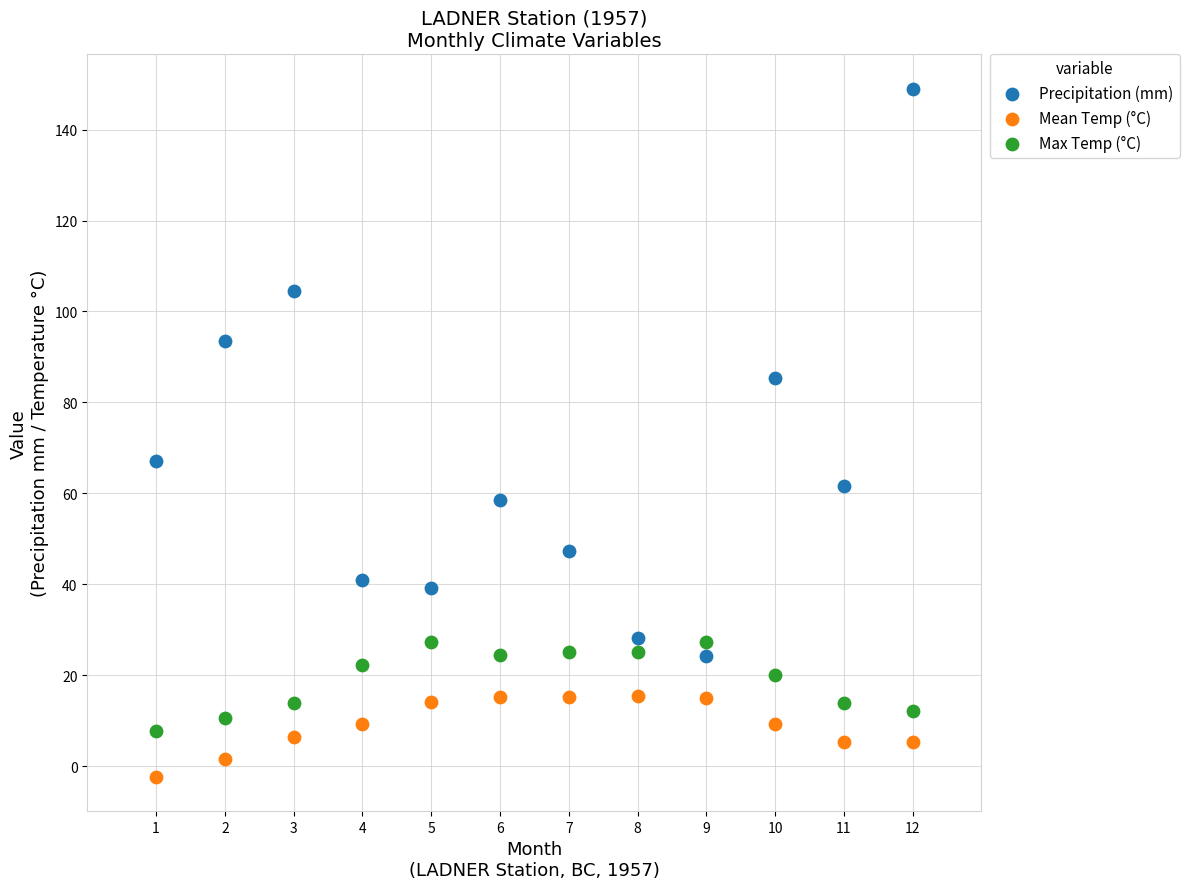

Across all data points, what is the range of Y values (max minus min)?

151.3